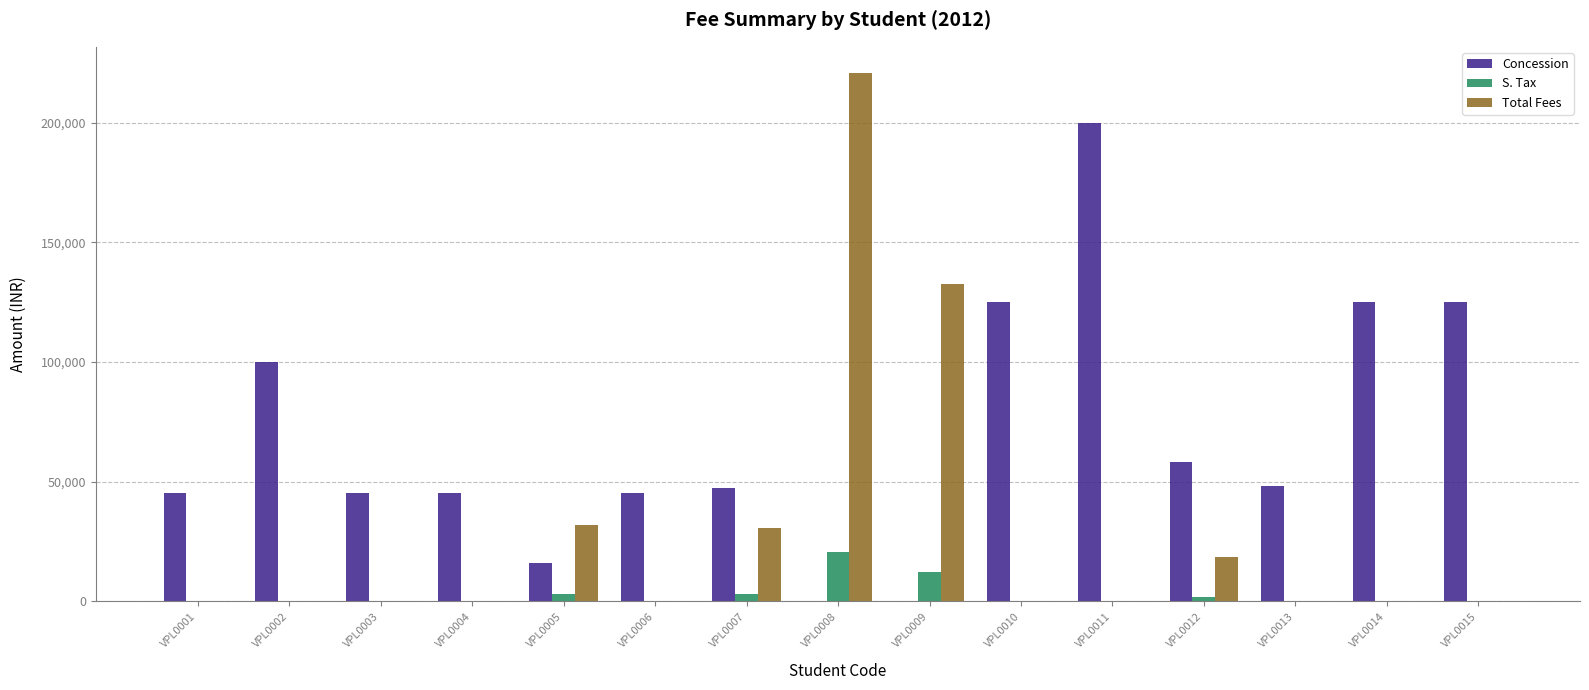

What is the total value across all series at VPL0014?

125000.0